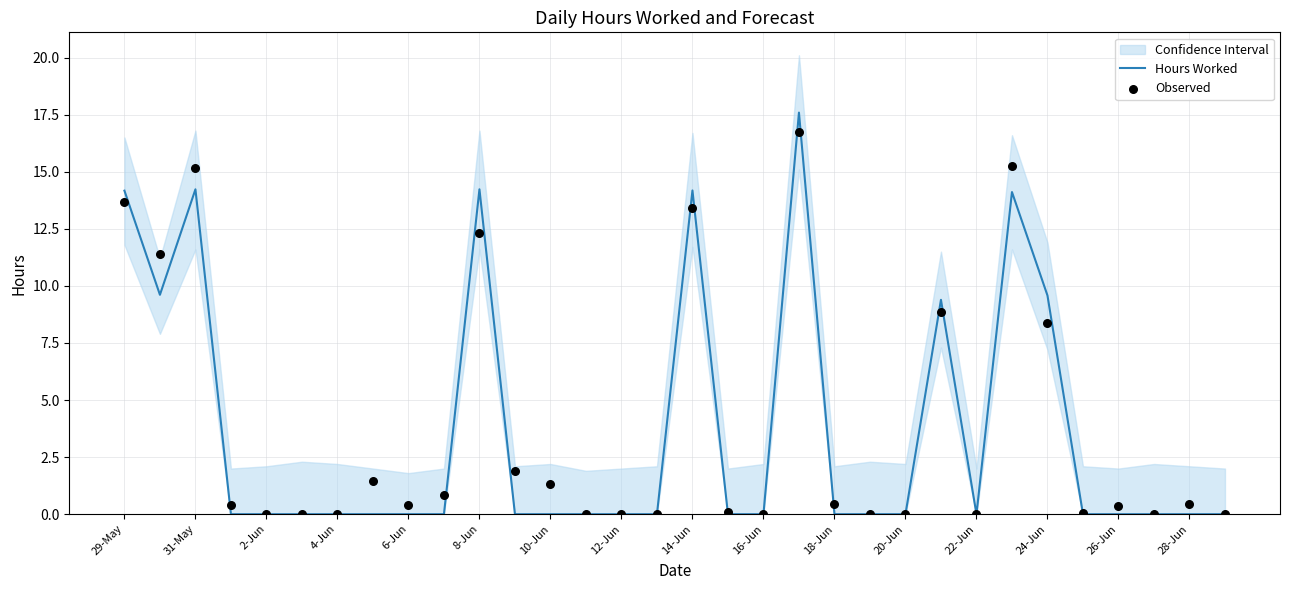

Which series contains the lowest Y value?

Hours Worked